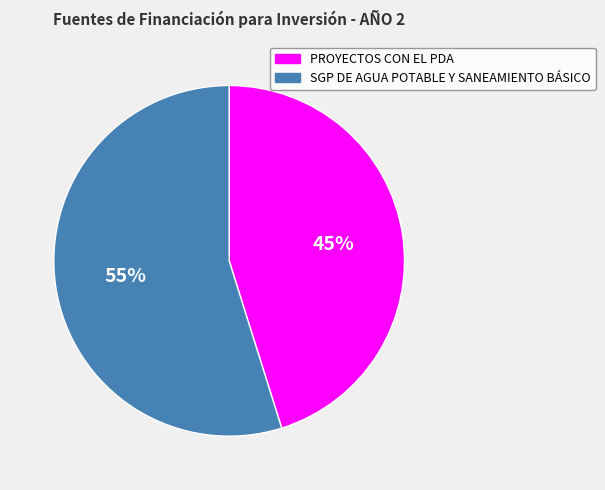

What percentage is the PROYECTOS CON EL PDA slice, to the nearest percent?

45%